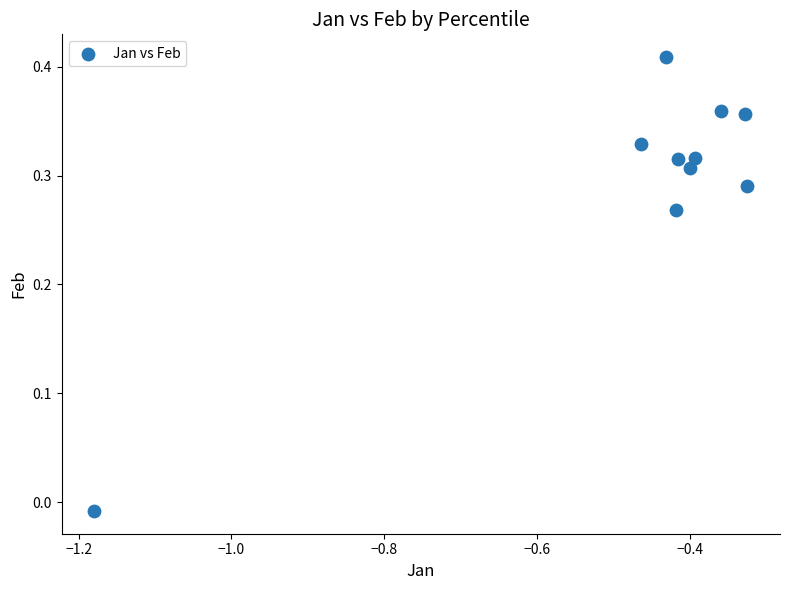

What is the average X value?

-0.5